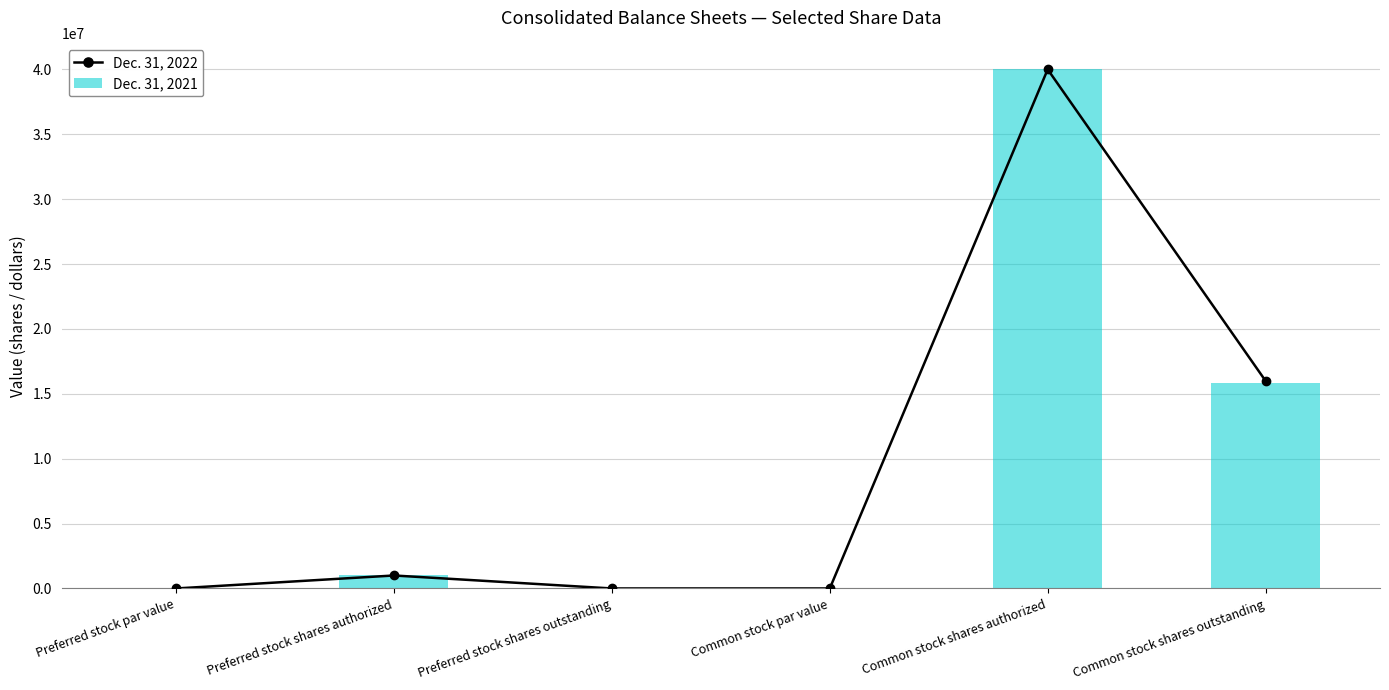

What value does the Dec. 31, 2022 series have at Preferred stock shares authorized, to the nearest 50?

1000000